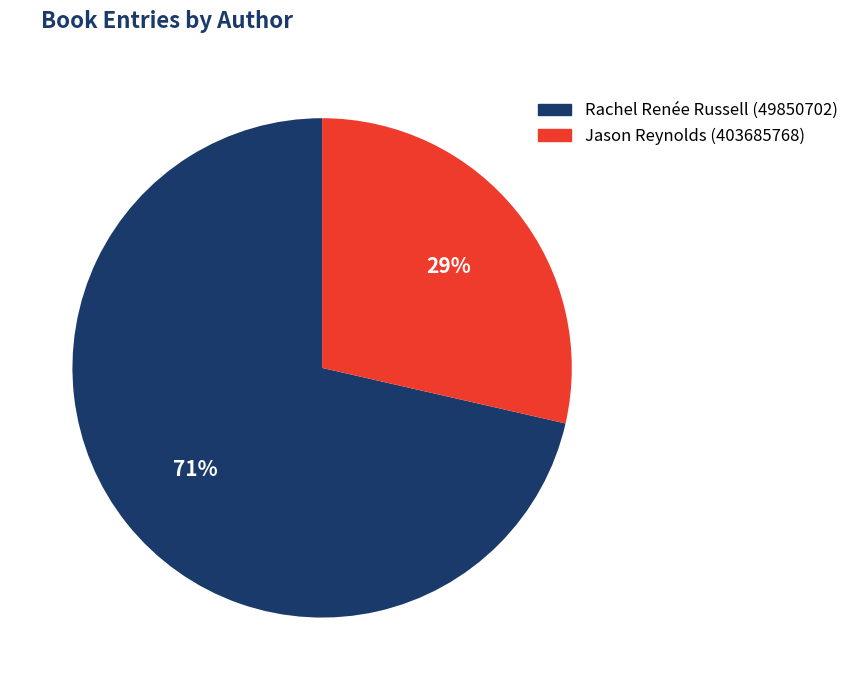

To the nearest percent, what percentage of the pie is Jason Reynolds (403685768)?

29%